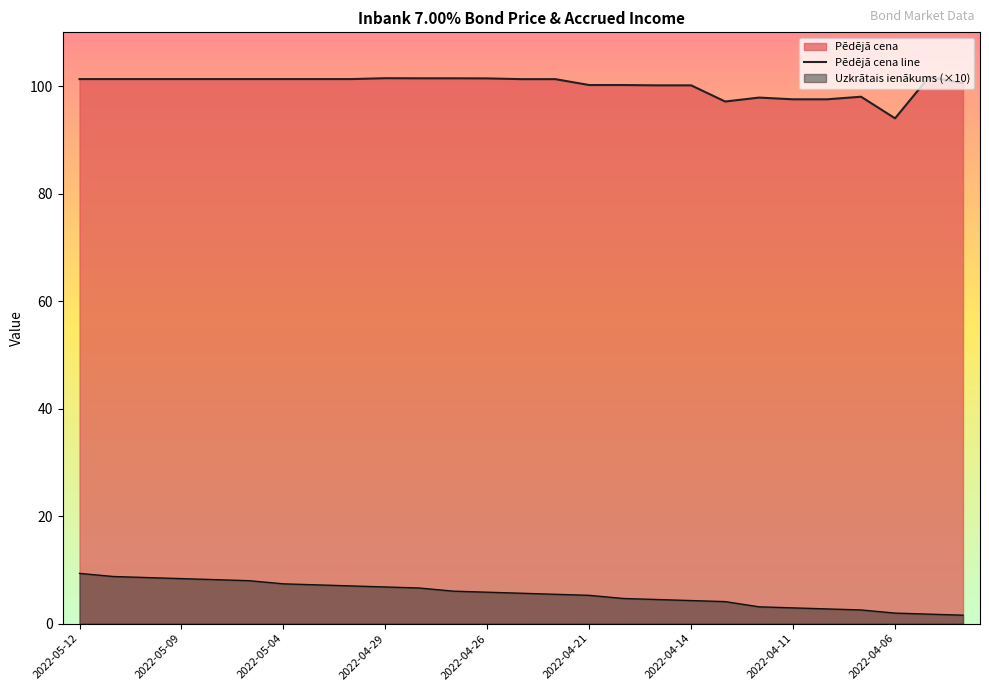

How many values are below 101?

11